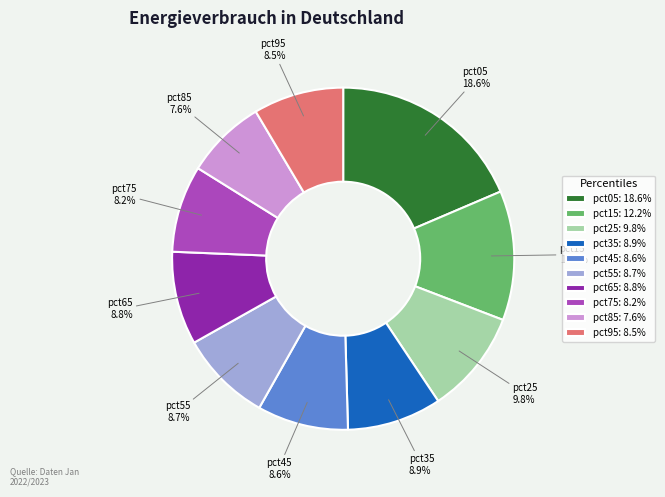

Is there a majority slice in this chart?

No